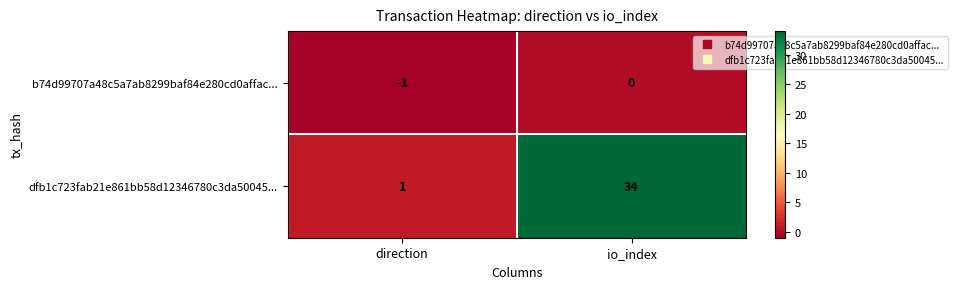

What is the difference between the highest and lowest values at io_index?

34